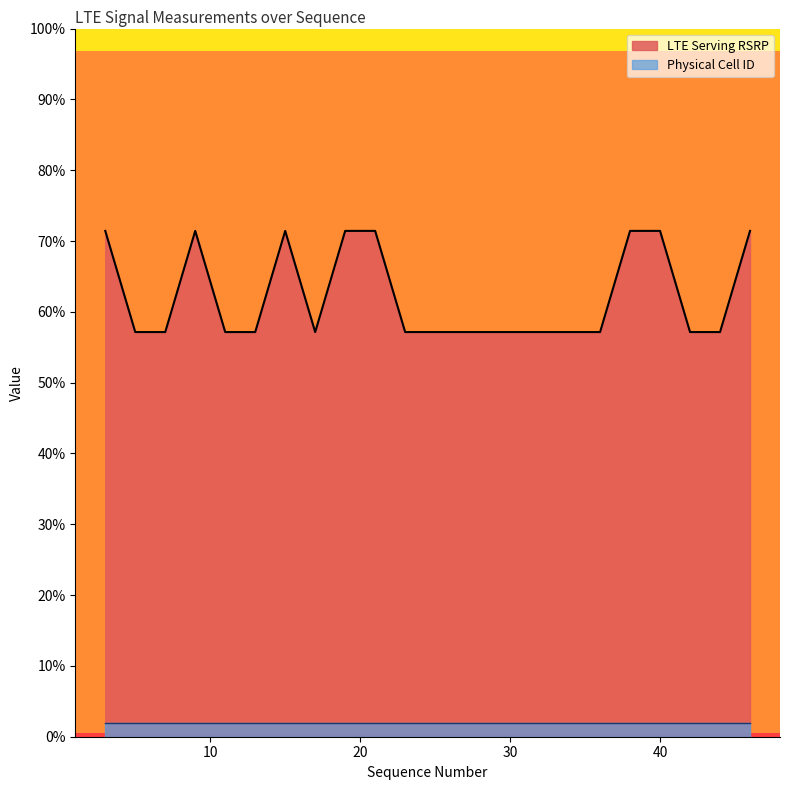

How many distinct data groups are displayed?

2